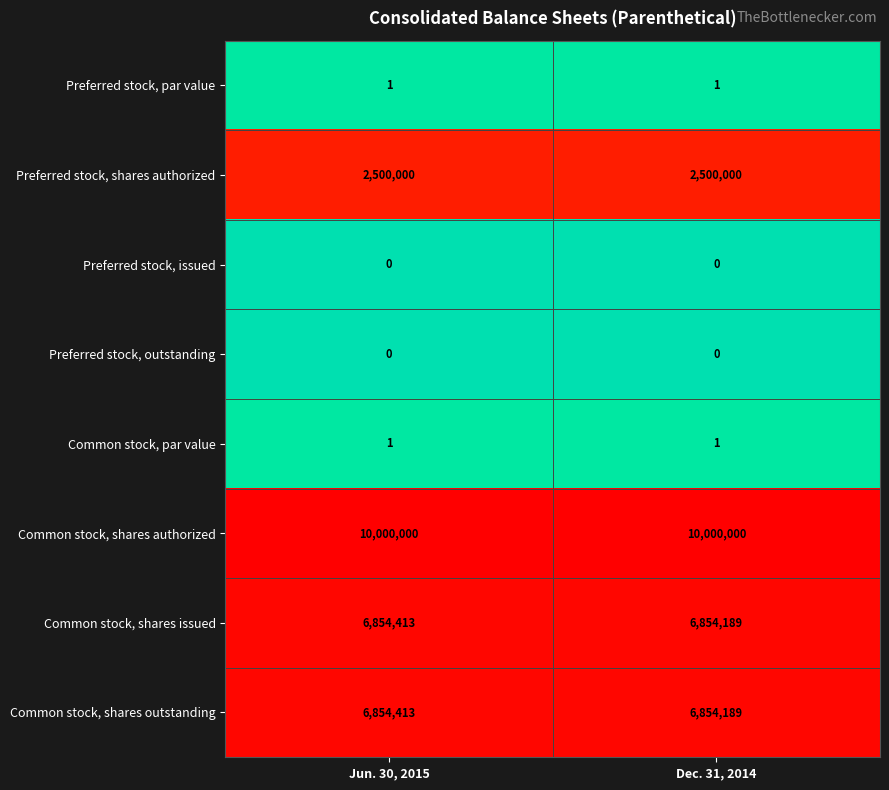

Which series has the largest total across all categories?

Common stock, shares authorized